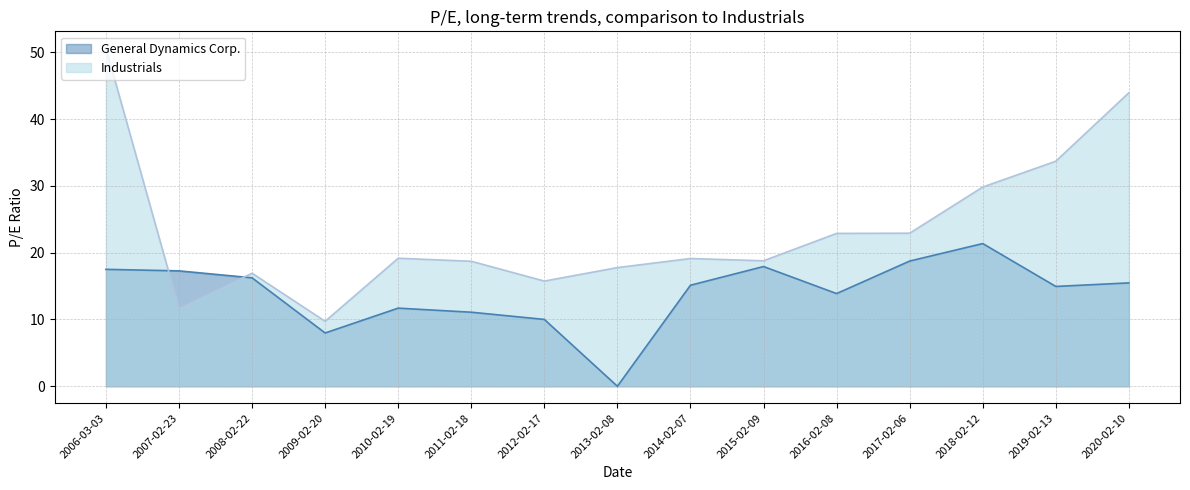

What position from the right is 2017-02-06?

4